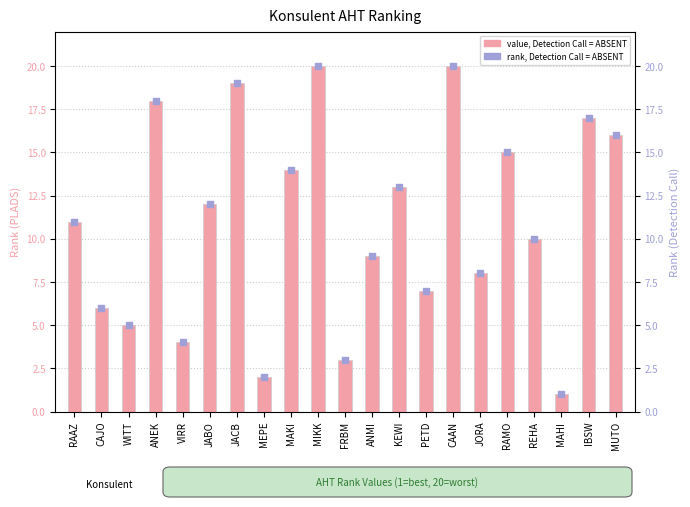

Which series has the largest total across all categories?

AHT rank